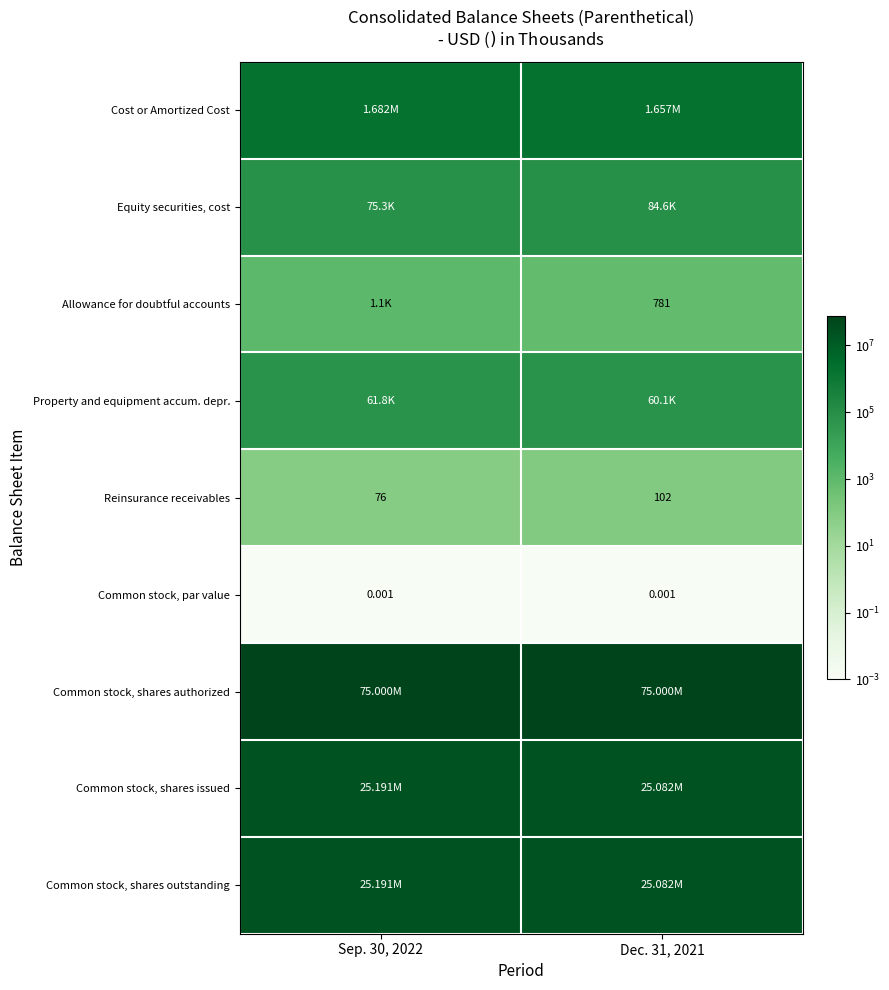

What is the spread (max minus min) of values at Dec. 31, 2021?

75000000.0